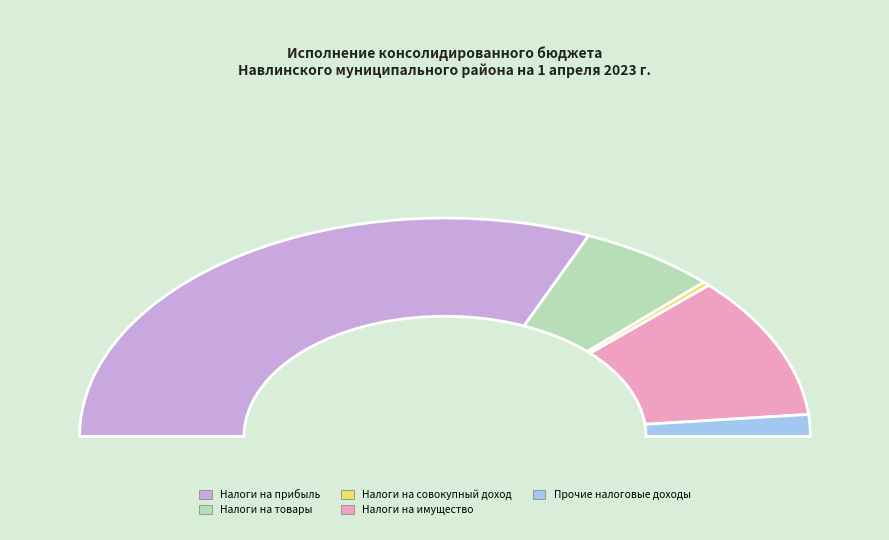

How much of the chart is everything except НАЛОГИ НА ПРИБЫЛЬ, ДОХОДЫ?

37.1%